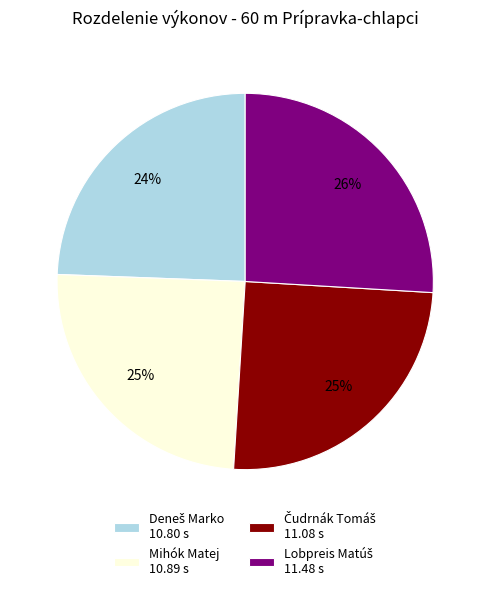

How many slices are in this pie chart?

4